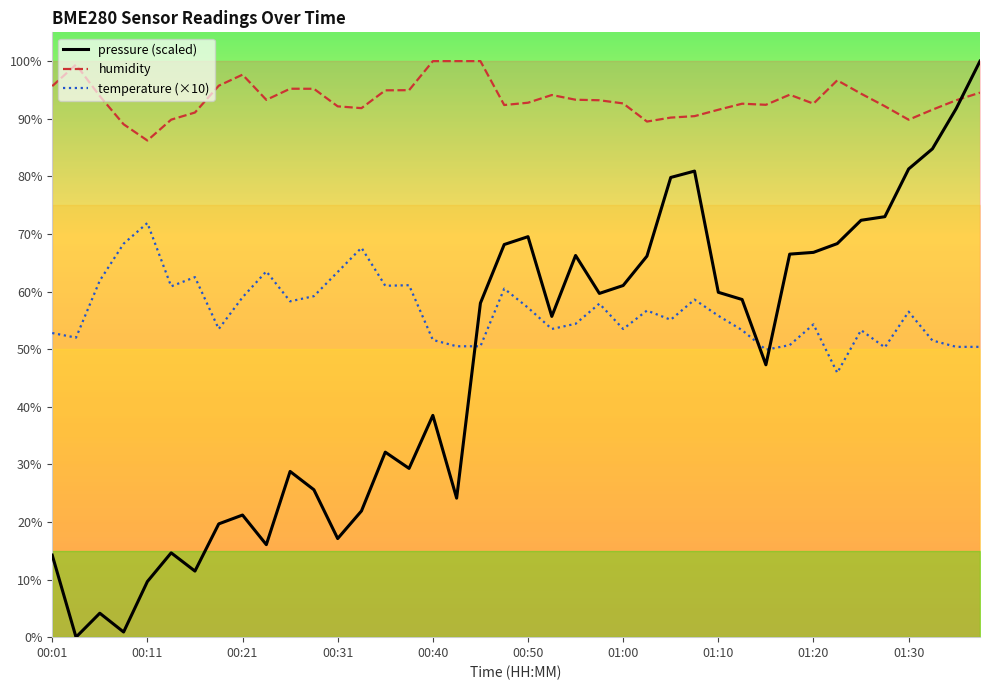

At which category does temperature (×10) reach its first local peak?

00:11